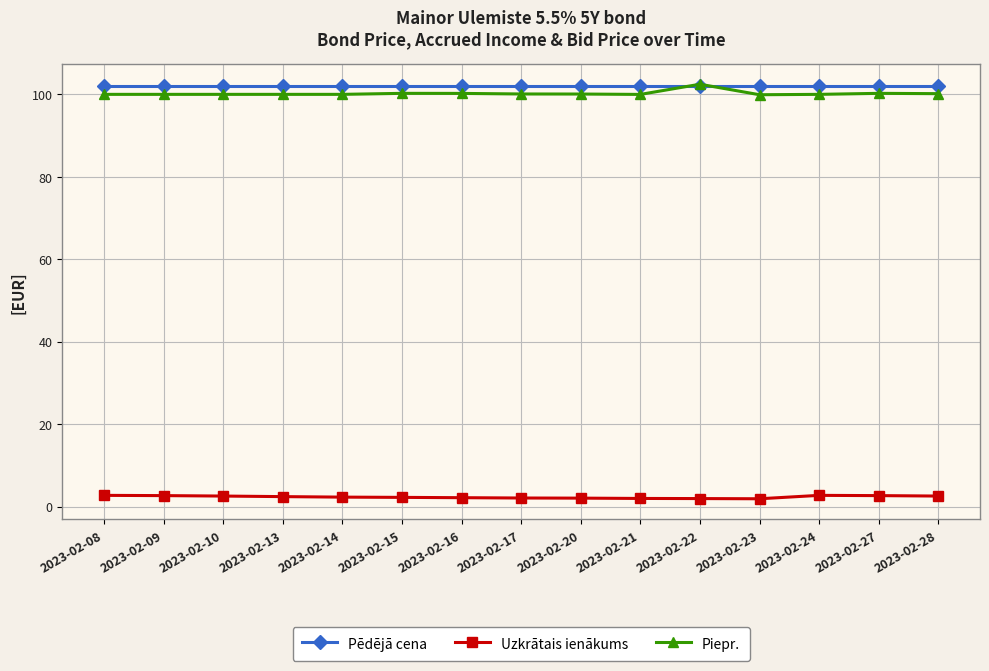

What is the sum of the Uzkrātais ienākums values at 2023-02-21 and 2023-02-08?

4.7